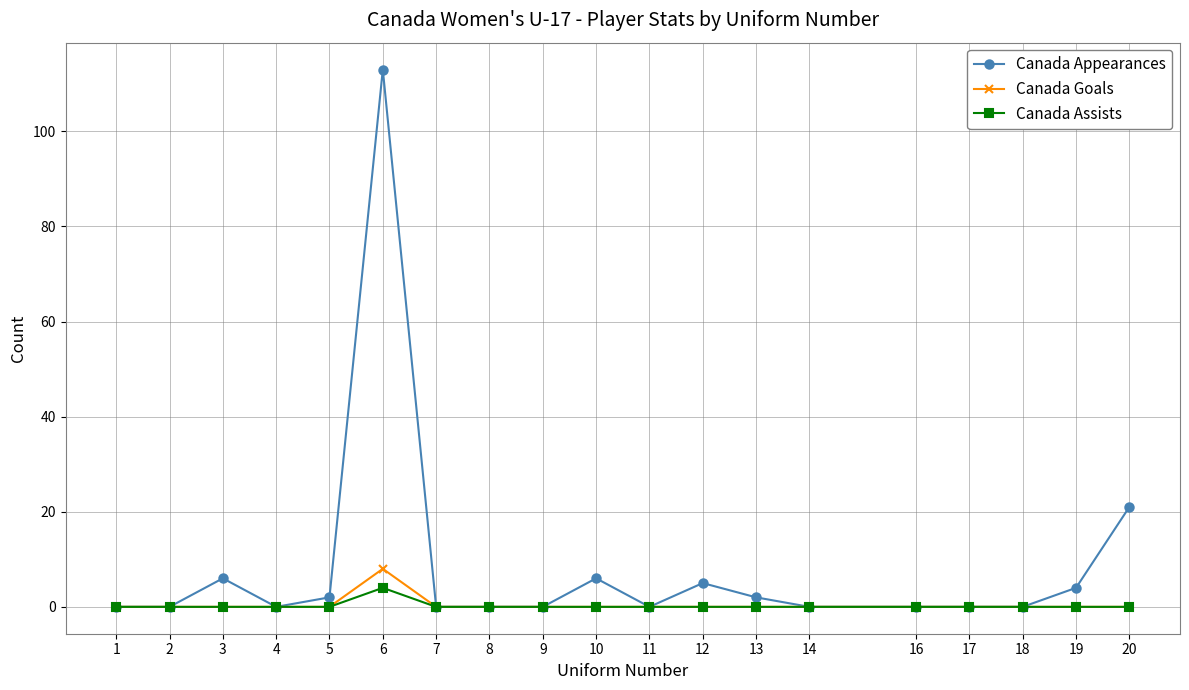

At which category does Canada Appearances reach its first local peak?

3